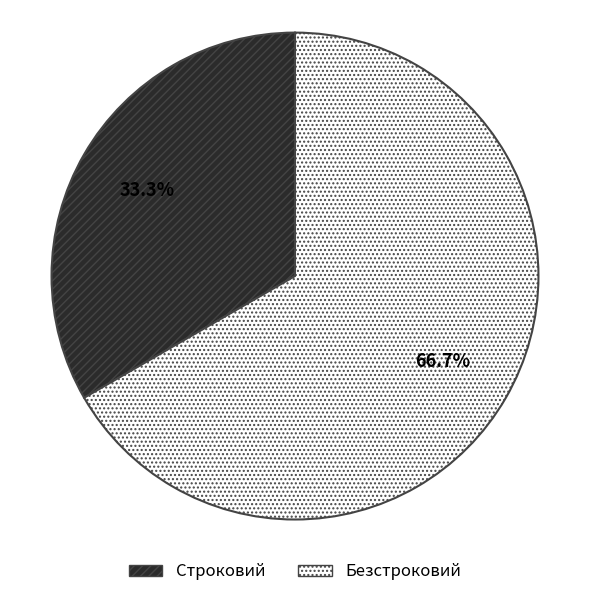

Rank the categories by value from lowest to highest.

Строковий, Безстроковий